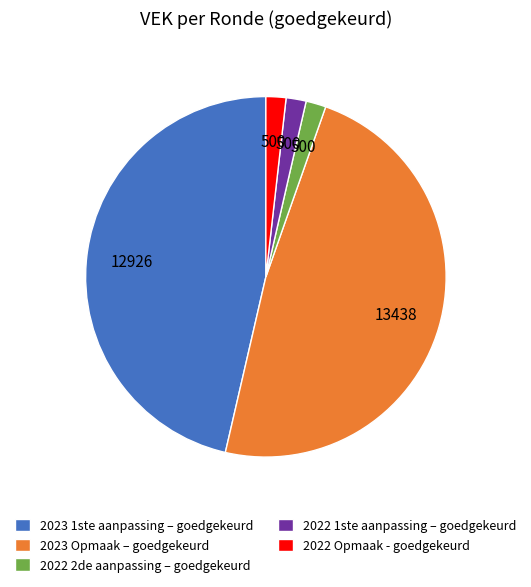

Do 2023 1ste aanpassing – goedgekeurd and 2023 Opmaak – goedgekeurd together represent more than half of the pie?

Yes